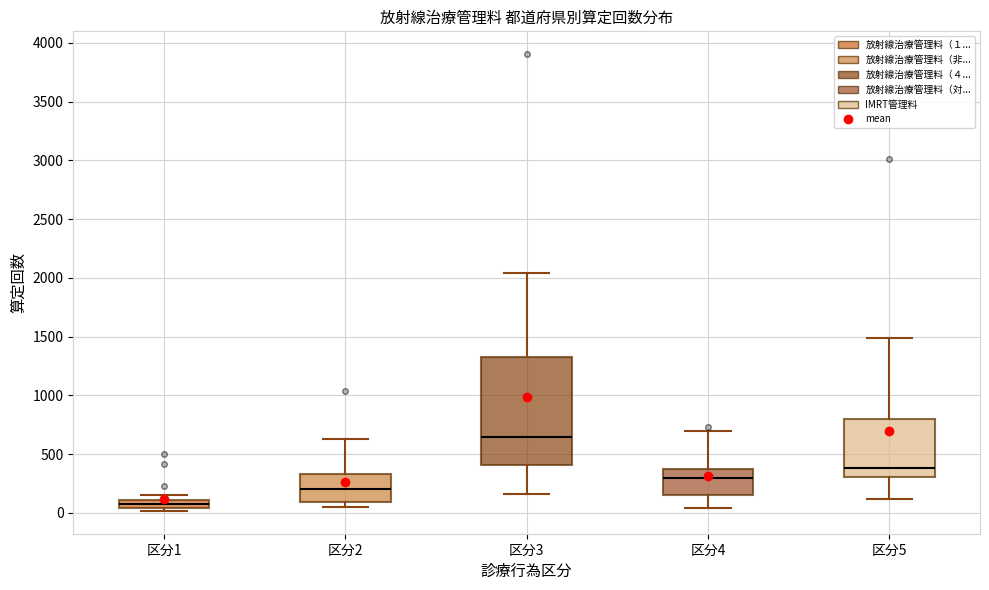

Where is the lower edge of the box for 区分1 on the y-axis? The values are not printed on the chart, so give them approximately, as read against the axis.

50